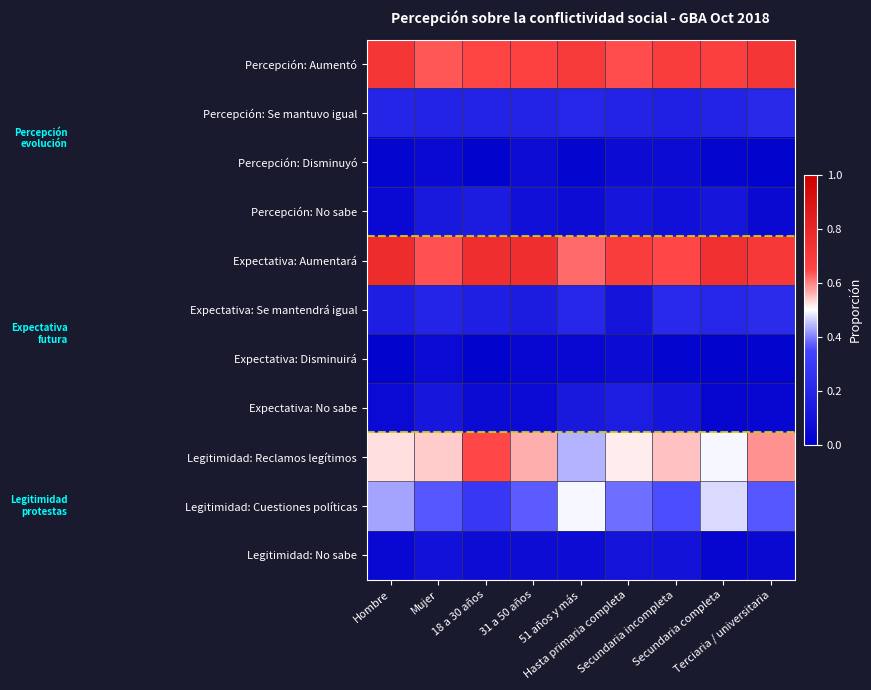

Reading left to right, list all the values displayed in this chart.

Percepción: Aumentó: Hombre=0.7	Mujer=0.6	18 a 30 años=0.7	31 a 50 años=0.7	51 años y más=0.7	Hasta primaria completa=0.6	Secundaria incompleta=0.7	Secundaria completa=0.7	Terciaria / universitaria=0.7
Percepción: Se mantuvo igual: Hombre=0.2	Mujer=0.2	18 a 30 años=0.2	31 a 50 años=0.2	51 años y más=0.2	Hasta primaria completa=0.2	Secundaria incompleta=0.2	Secundaria completa=0.2	Terciaria / universitaria=0.2
Percepción: Disminuyó: Hombre=0.0	Mujer=0.1	18 a 30 años=0.0	31 a 50 años=0.1	51 años y más=0.0	Hasta primaria completa=0.1	Secundaria incompleta=0.1	Secundaria completa=0.0	Terciaria / universitaria=0.0
Percepción: No sabe: Hombre=0.1	Mujer=0.1	18 a 30 años=0.1	31 a 50 años=0.1	51 años y más=0.1	Hasta primaria completa=0.1	Secundaria incompleta=0.1	Secundaria completa=0.1	Terciaria / universitaria=0.0
Expectativa: Aumentará: Hombre=0.8	Mujer=0.6	18 a 30 años=0.8	31 a 50 años=0.8	51 años y más=0.6	Hasta primaria completa=0.7	Secundaria incompleta=0.6	Secundaria completa=0.8	Terciaria / universitaria=0.7
Expectativa: Se mantendrá igual: Hombre=0.2	Mujer=0.2	18 a 30 años=0.2	31 a 50 años=0.1	51 años y más=0.2	Hasta primaria completa=0.1	Secundaria incompleta=0.2	Secundaria completa=0.2	Terciaria / universitaria=0.2
Expectativa: Disminuirá: Hombre=0.0	Mujer=0.1	18 a 30 años=0.0	31 a 50 años=0.0	51 años y más=0.0	Hasta primaria completa=0.1	Secundaria incompleta=0.0	Secundaria completa=0.0	Terciaria / universitaria=0.0
Expectativa: No sabe: Hombre=0.1	Mujer=0.1	18 a 30 años=0.1	31 a 50 años=0.1	51 años y más=0.1	Hasta primaria completa=0.2	Secundaria incompleta=0.1	Secundaria completa=0.0	Terciaria / universitaria=0.0
Legitimidad: Reclamos legítimos: Hombre=0.5	Mujer=0.5	18 a 30 años=0.6	31 a 50 años=0.6	51 años y más=0.4	Hasta primaria completa=0.5	Secundaria incompleta=0.5	Secundaria completa=0.5	Terciaria / universitaria=0.6
Legitimidad: Cuestiones políticas: Hombre=0.4	Mujer=0.4	18 a 30 años=0.3	31 a 50 años=0.4	51 años y más=0.5	Hasta primaria completa=0.4	Secundaria incompleta=0.4	Secundaria completa=0.5	Terciaria / universitaria=0.4
Legitimidad: No sabe: Hombre=0.0	Mujer=0.1	18 a 30 años=0.1	31 a 50 años=0.1	51 años y más=0.1	Hasta primaria completa=0.1	Secundaria incompleta=0.1	Secundaria completa=0.0	Terciaria / universitaria=0.0